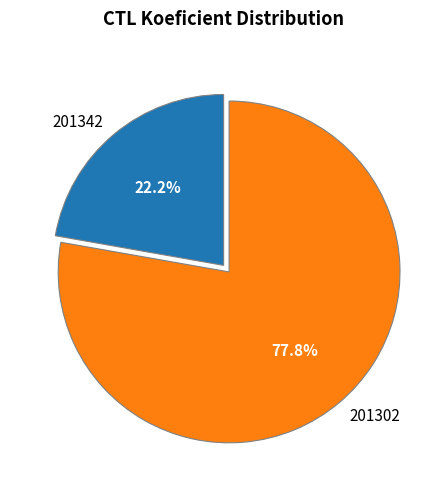

Count the number of slices in the pie.

2